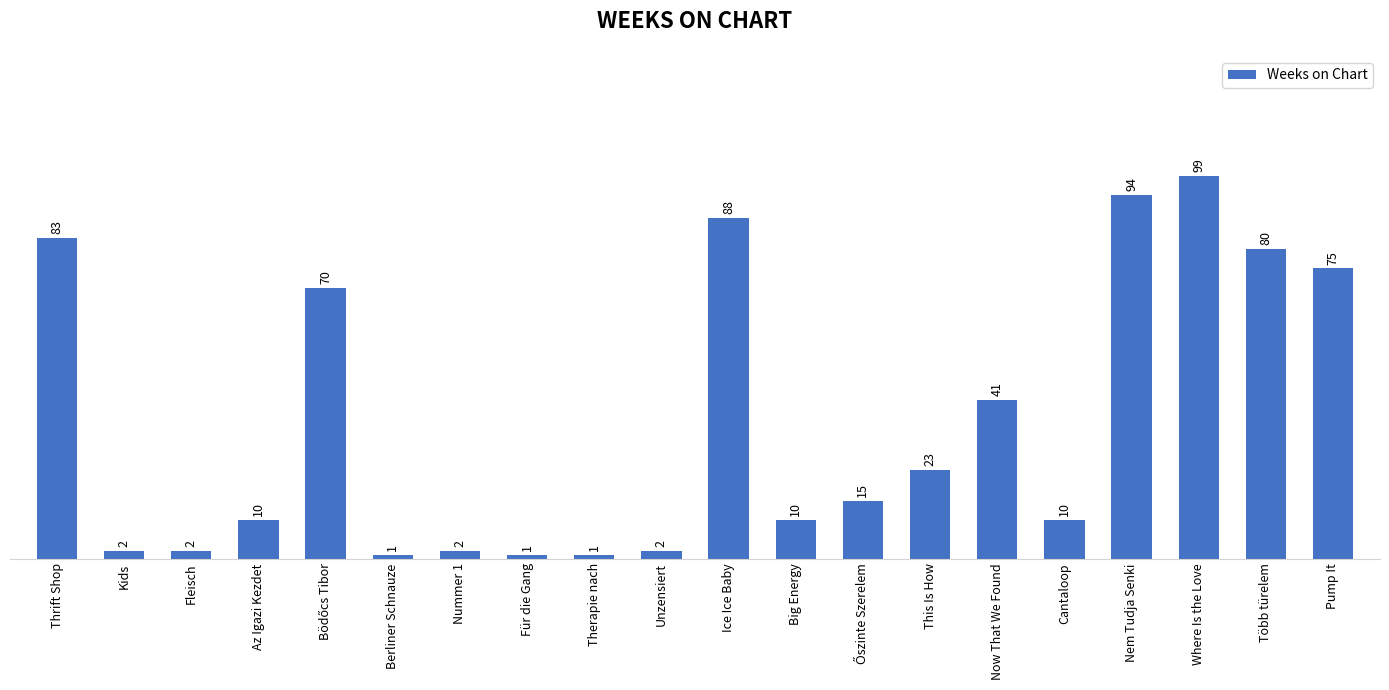

Which category has the highest value across all series?

Where Is the Love